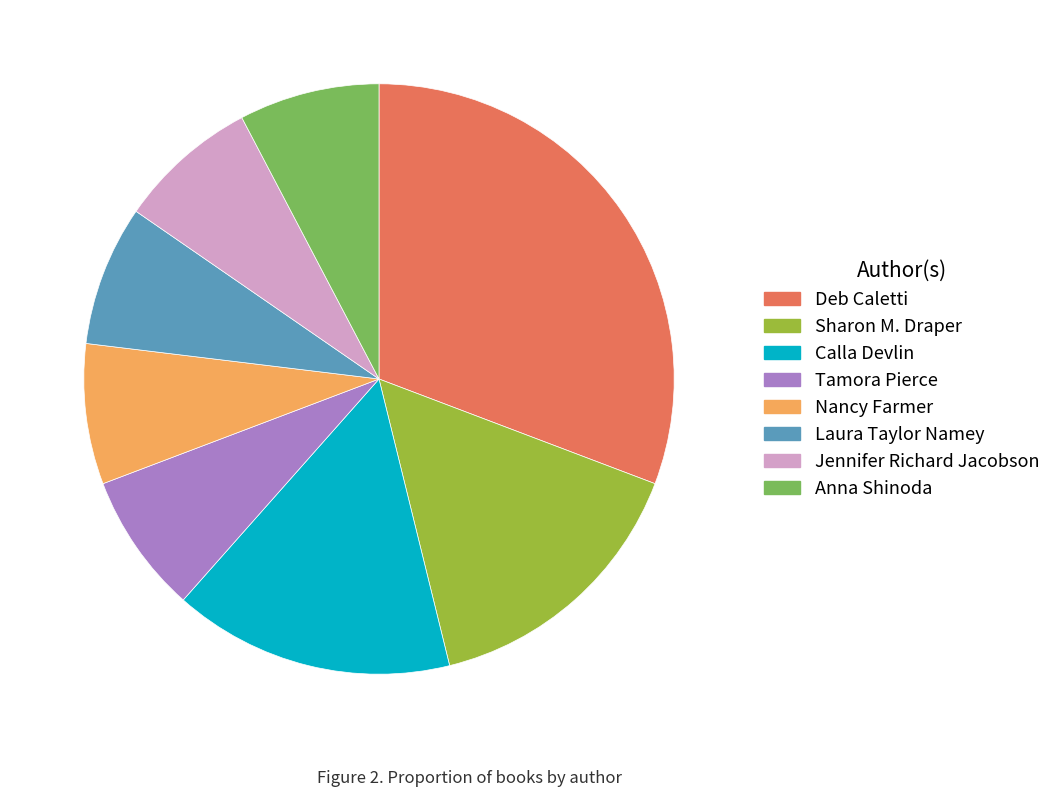

The Anna Shinoda slice represents 8% of the pie. True or false?

True